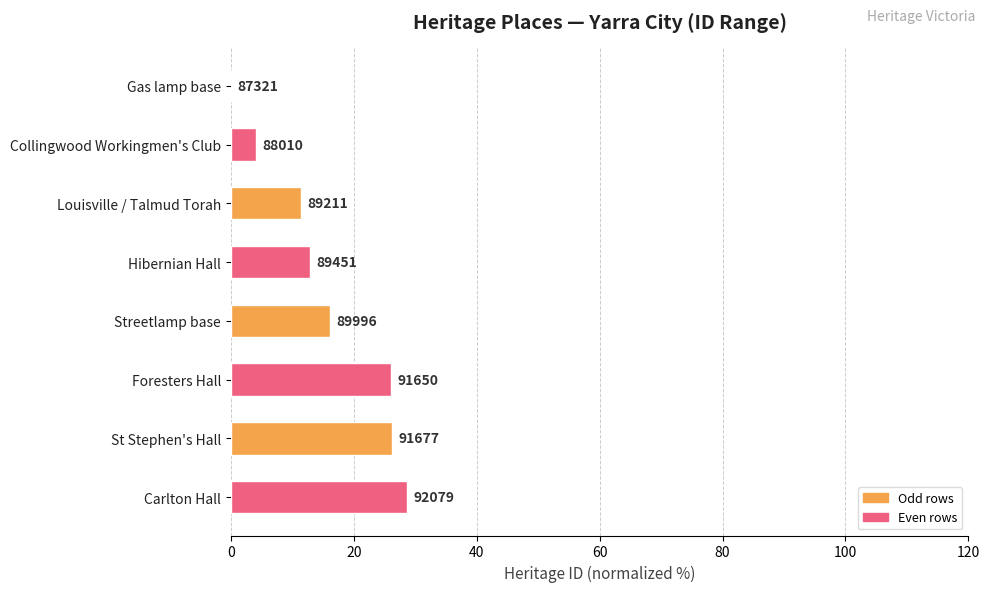

Are the bars horizontal?

Yes